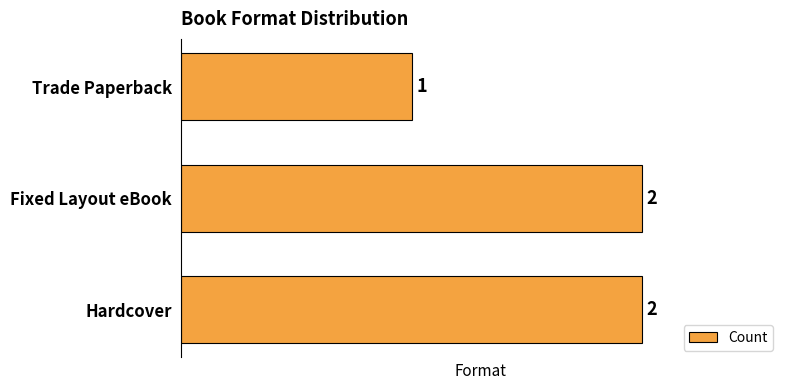

What is the sum of all values?

5